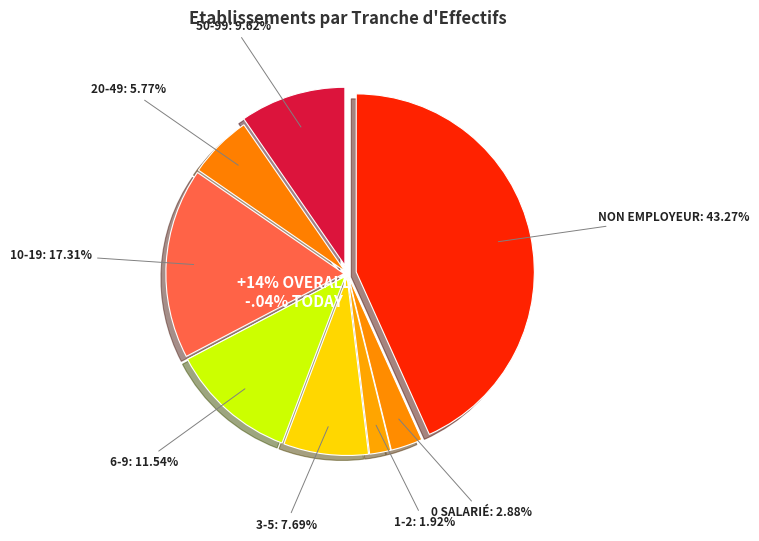

Is there a majority slice in this chart?

No